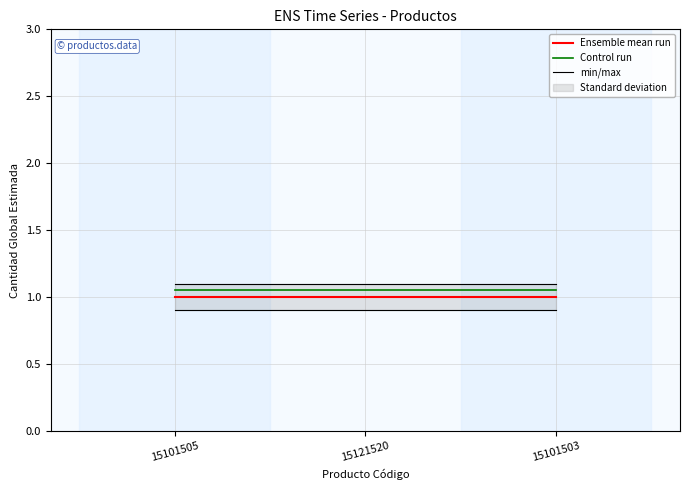

The min/max series shows 1.1 at 15101505. True or false?

True